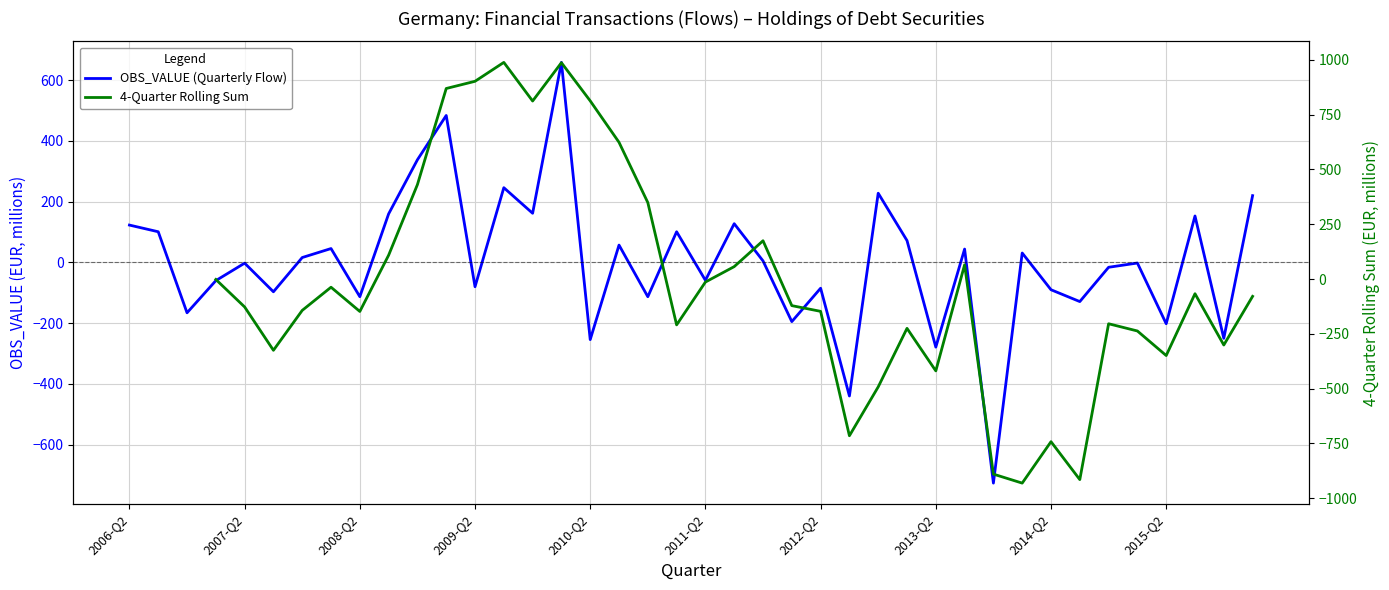

At which label does OBS_VALUE (Quarterly Flow) first exceed 4?

2006-Q2